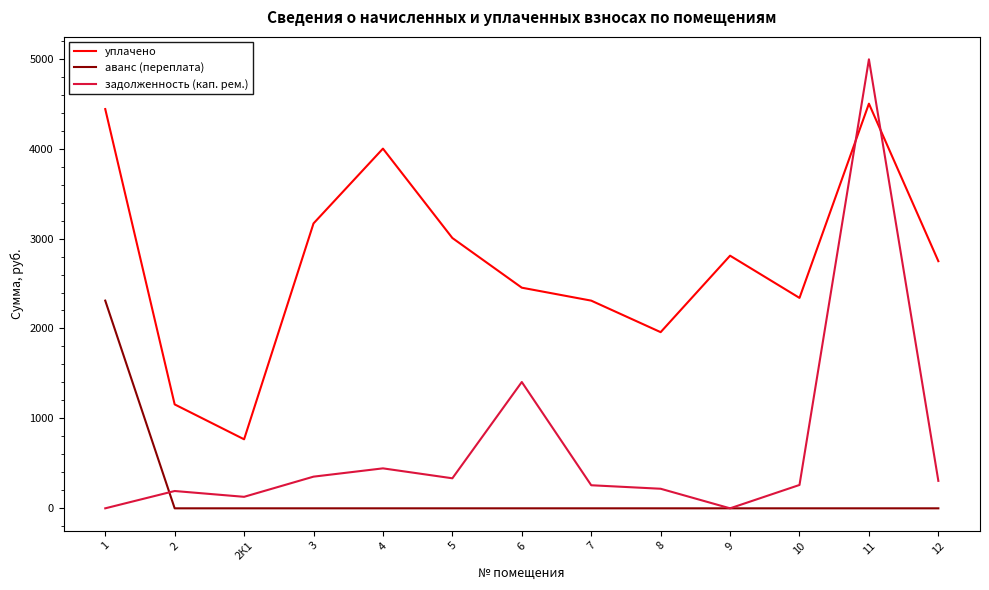

The value of задолженность (кап. рем.) at 9 is -2174.0. True or false?

False